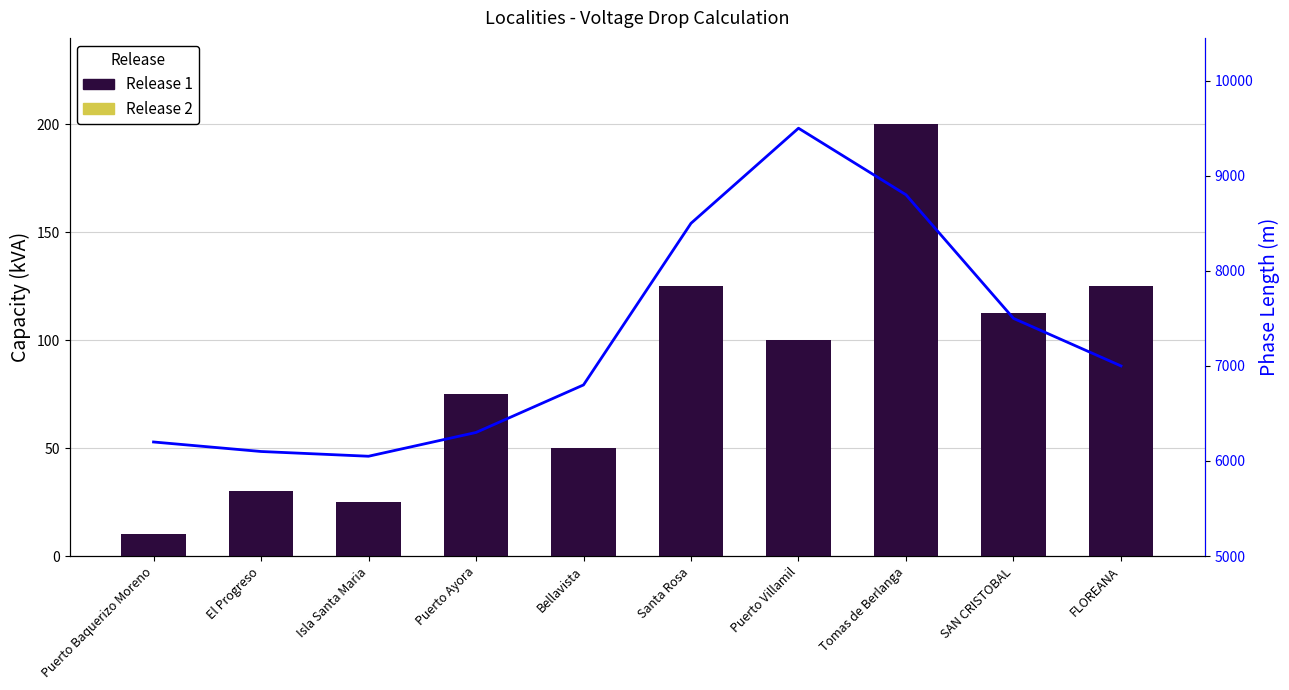

At Puerto Baquerizo Moreno, list the series in order from smallest to largest.

Release 2, Release 1, Flow (m)